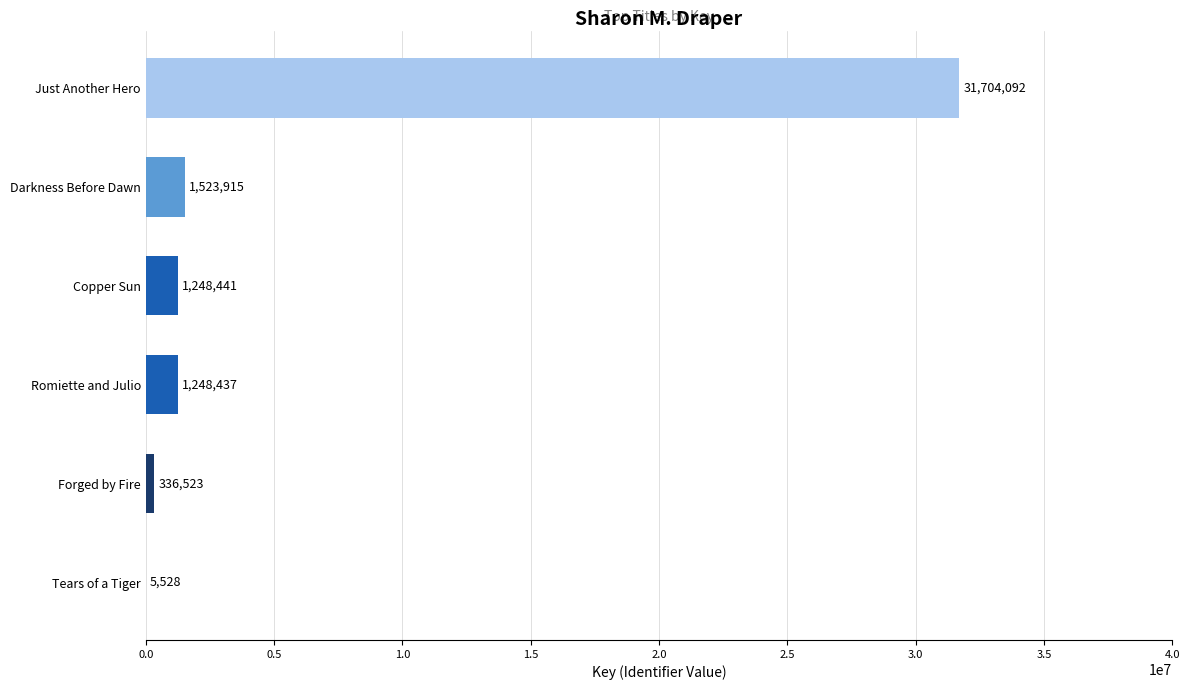

What is the sum of all values?

36066936